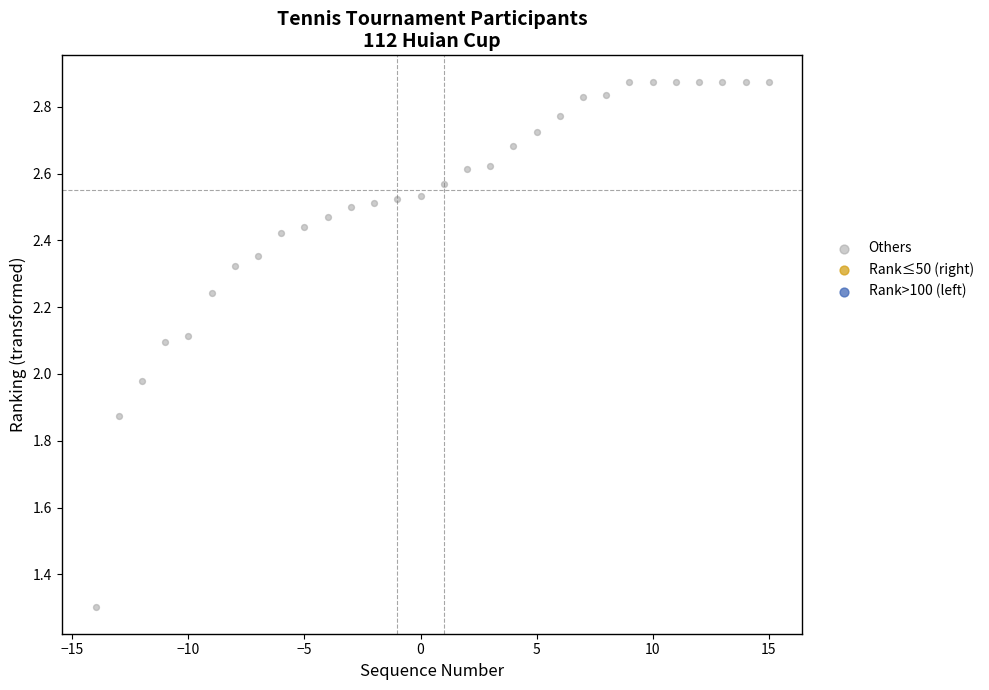

What is the range of Y values (max minus min)?

1.6